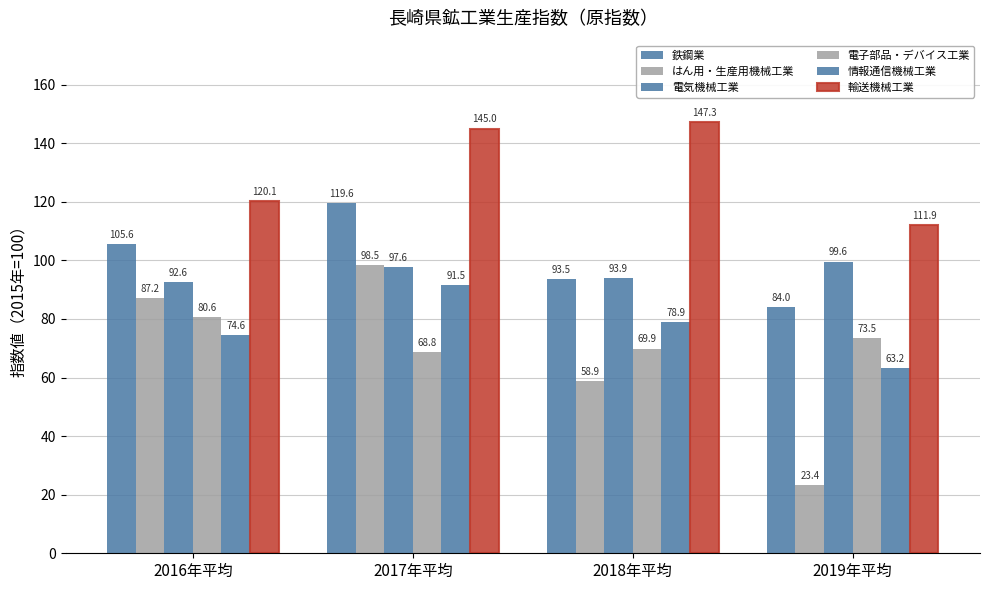

Count the number of categories in the chart.

4